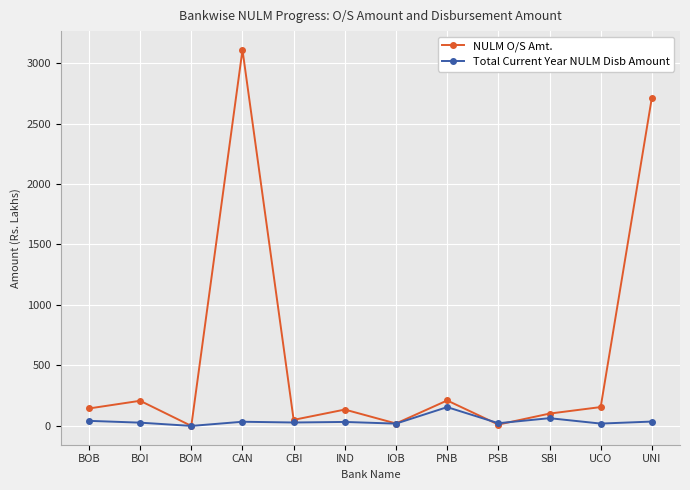

What is the label of the 8th point from the right?

CBI